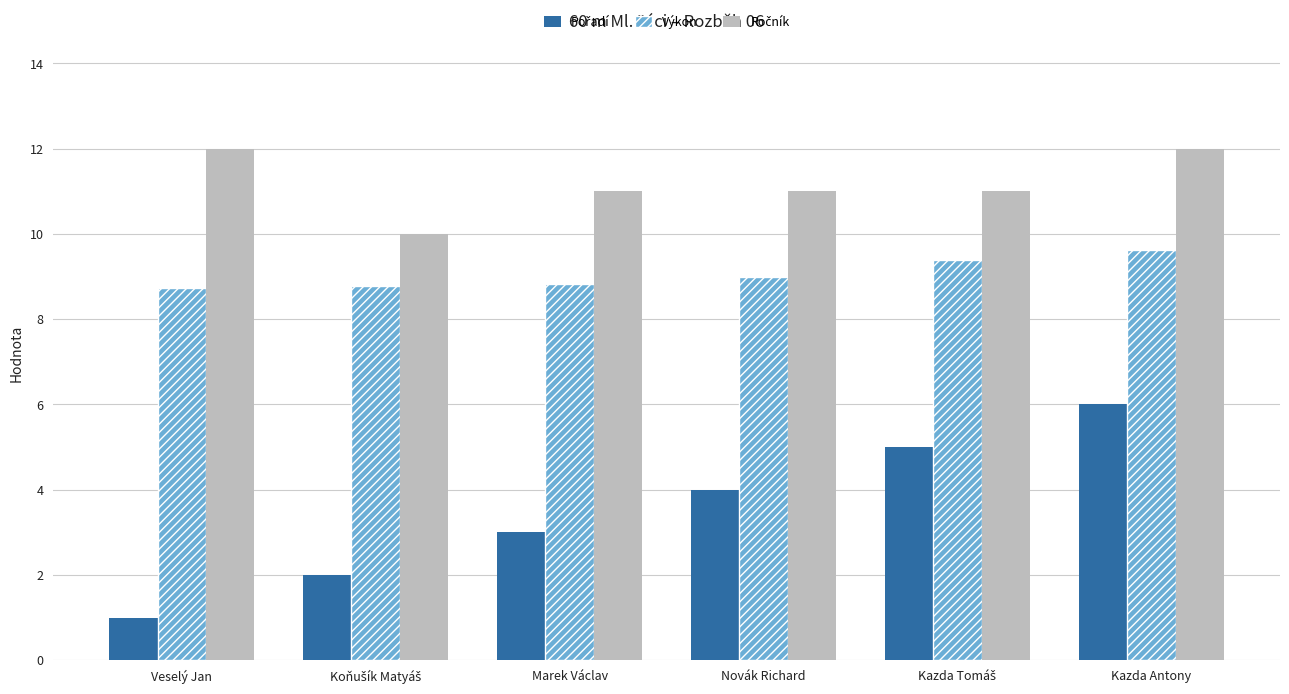

What is the total value across all series at Novák Richard?

24.0